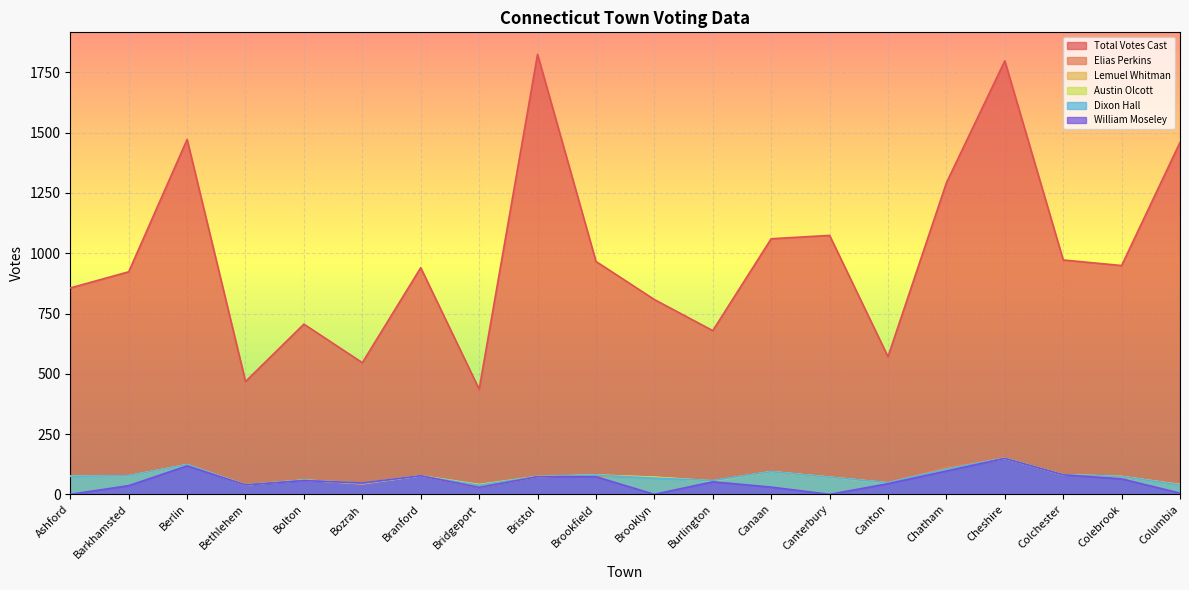

True or false: Total Votes Cast has more than 1 interior local peaks.

True